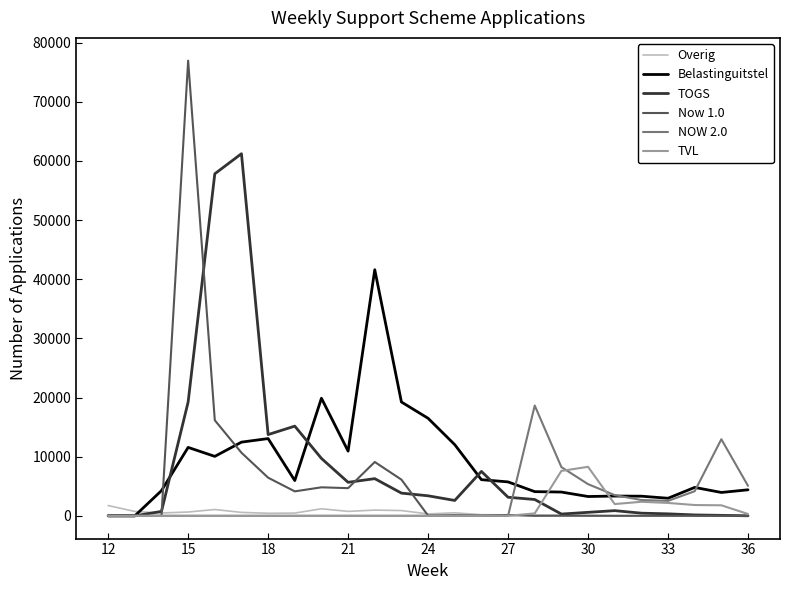

Rank the series by their maximum value, from lowest to highest.

Overig, TVL, NOW 2.0, Belastinguitstel, TOGS, Now 1.0